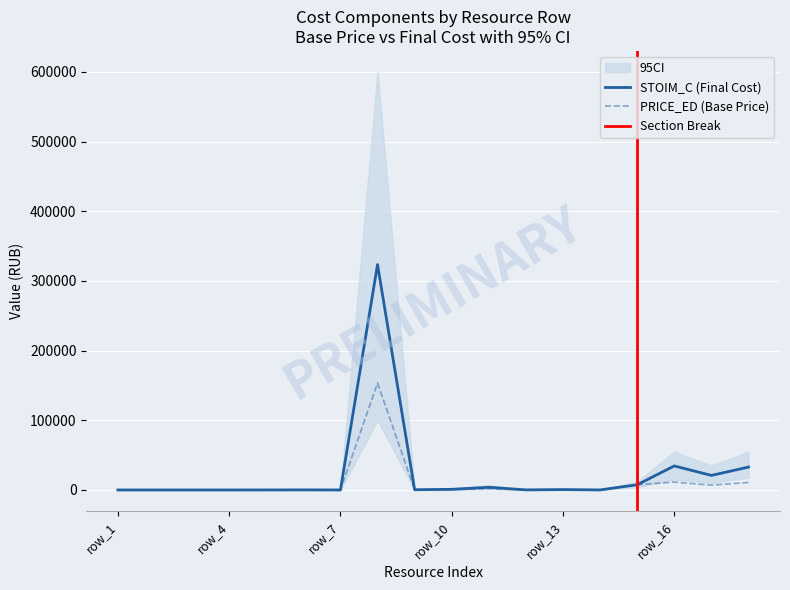

What is the difference between the STOIM_C values at row_7 and row_1?

10.8